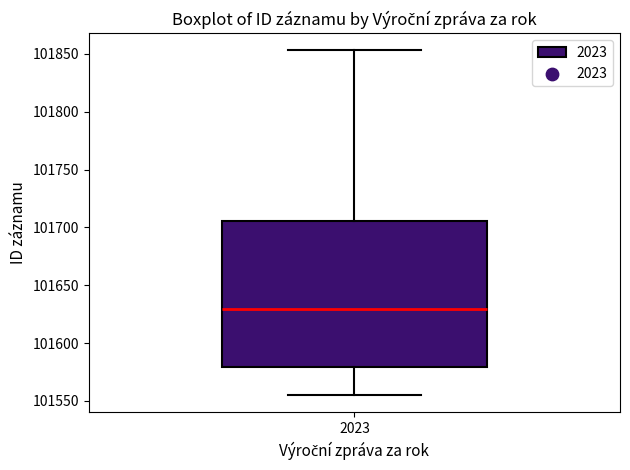

Read this box plot against the y-axis: the position of the median line, the range covered by the box, and the ends of both whiskers. The values are not printed on the chart, so give them approximately, as read against the axis.

median 101630, box 101580 to 101705, whiskers 101555 to 101855